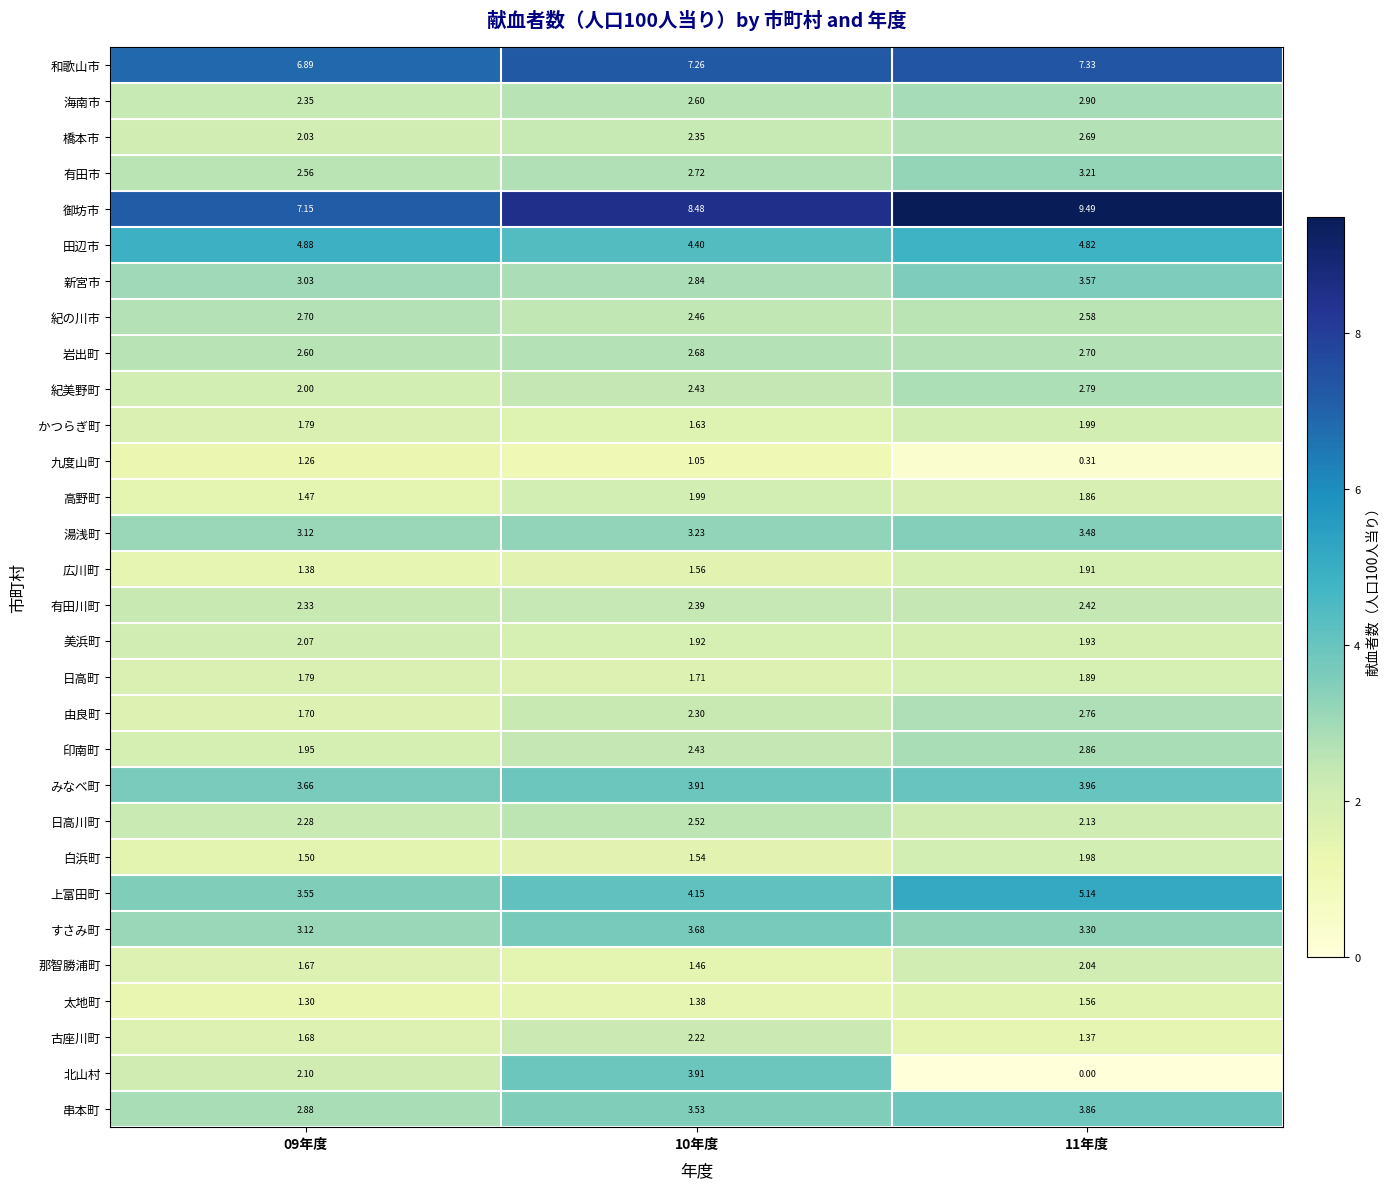

At how many categories does at least one series exceed 6?

3